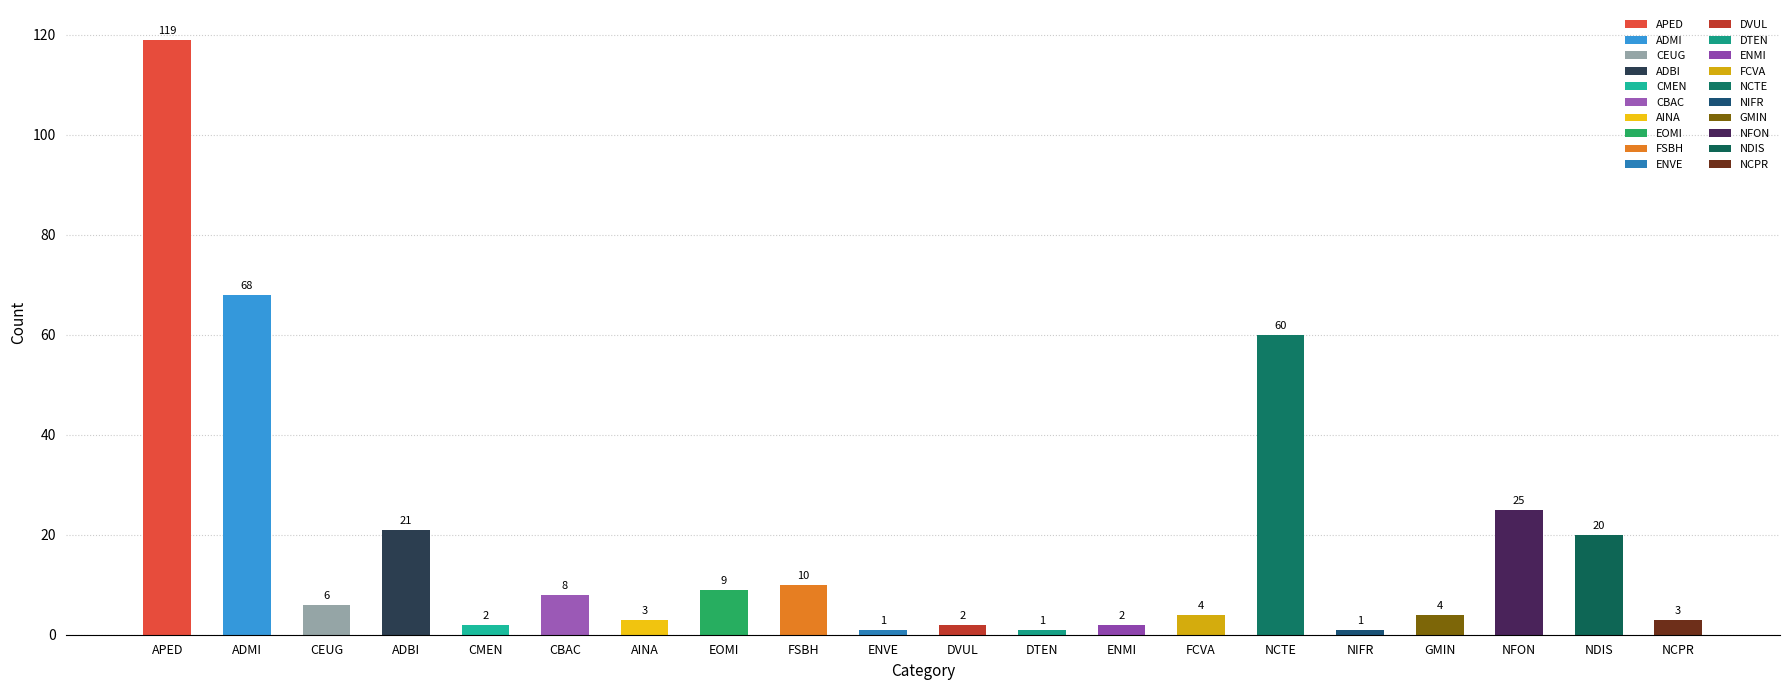

What is the maximum value shown in the chart?

119